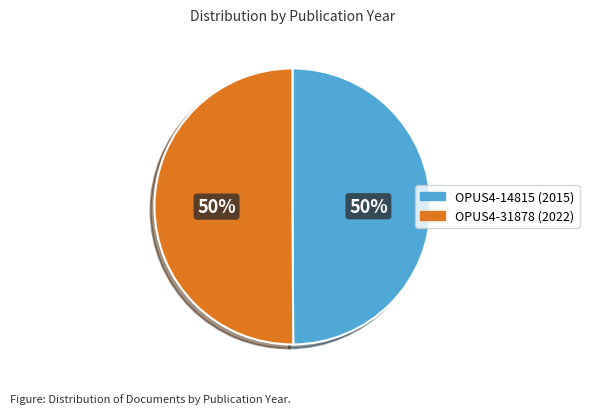

True or false: OPUS4-14815 accounts for 38% of the total.

False